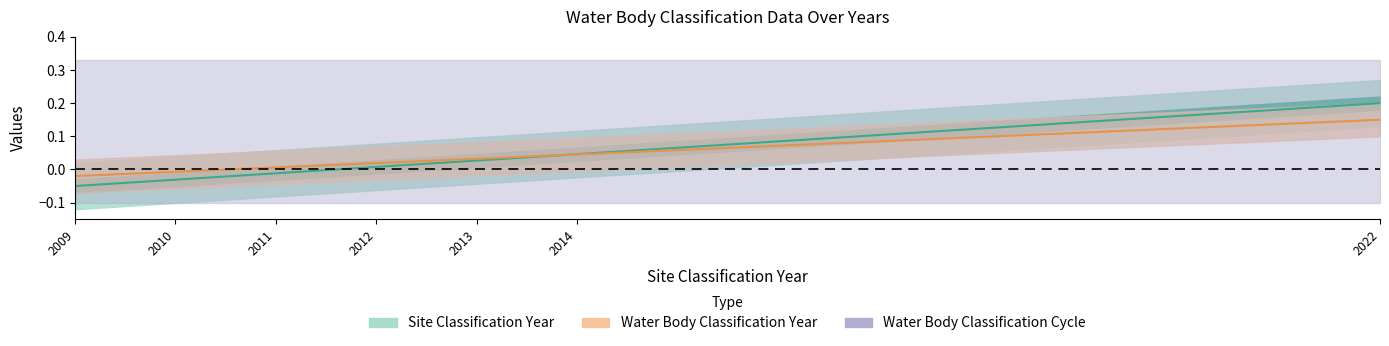

What is the value of the Water Body Classification Year point at the 7th from the left?

0.2